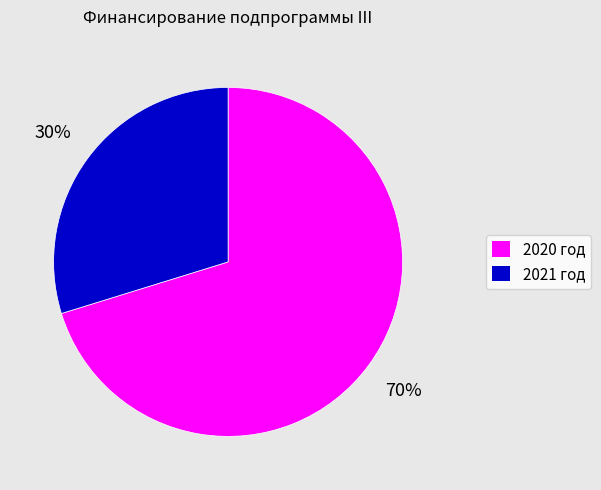

What percentage is the 2021 год slice, to the nearest percent?

30%